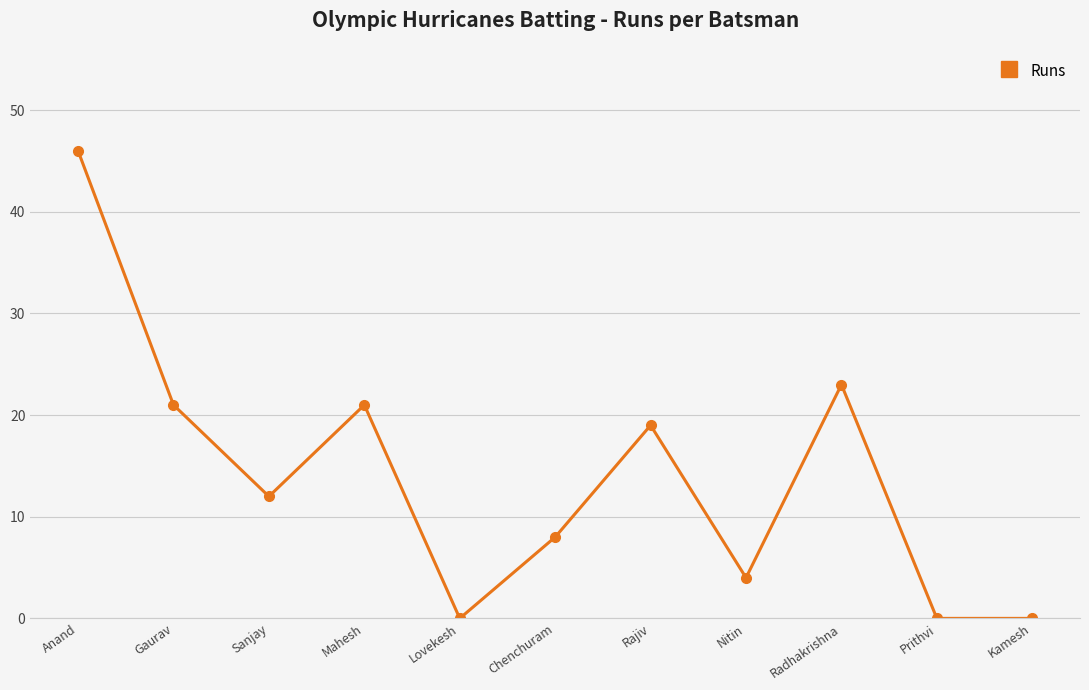

The chart shows a value of -21 at Prithvi. True or false?

False